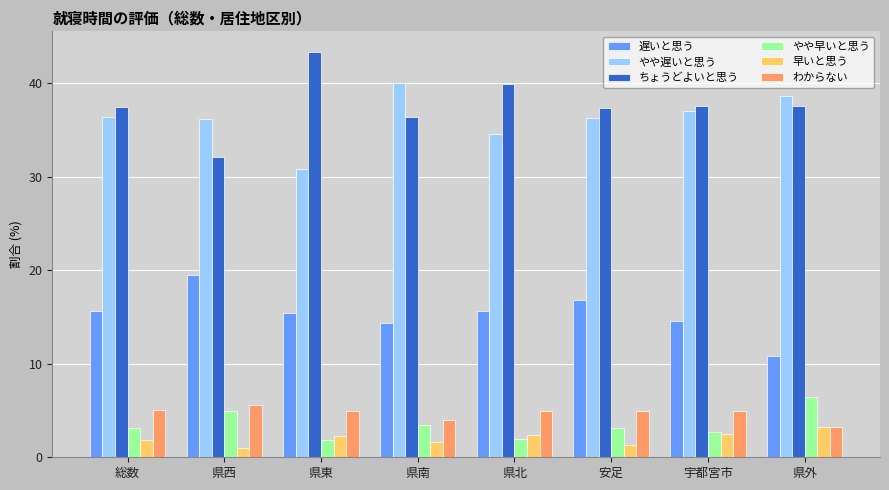

What is the difference between the 早いと思う values at 安足 and 県外?

1.9